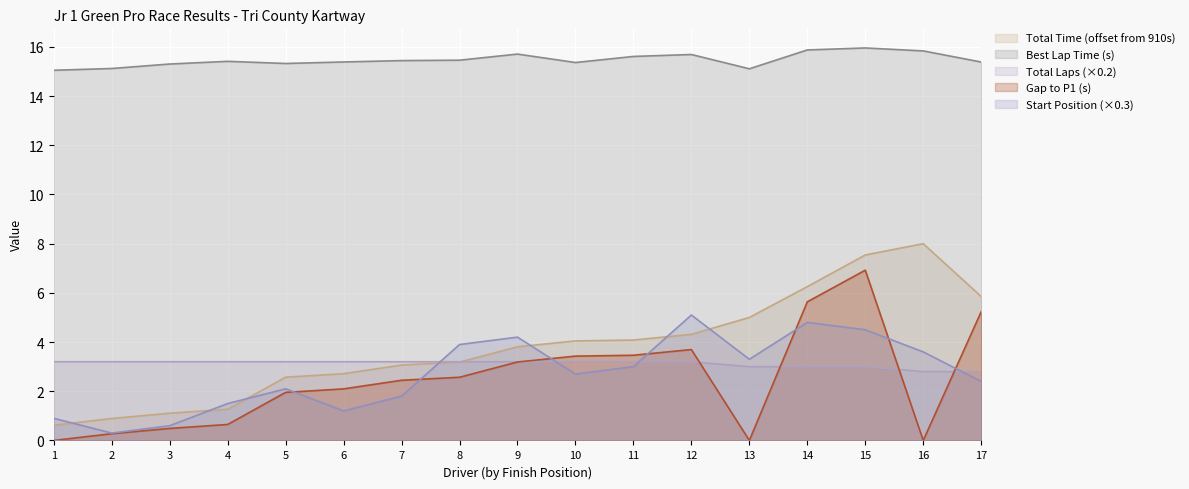

Which series has the largest total across all categories?

Best Lap Time (s)